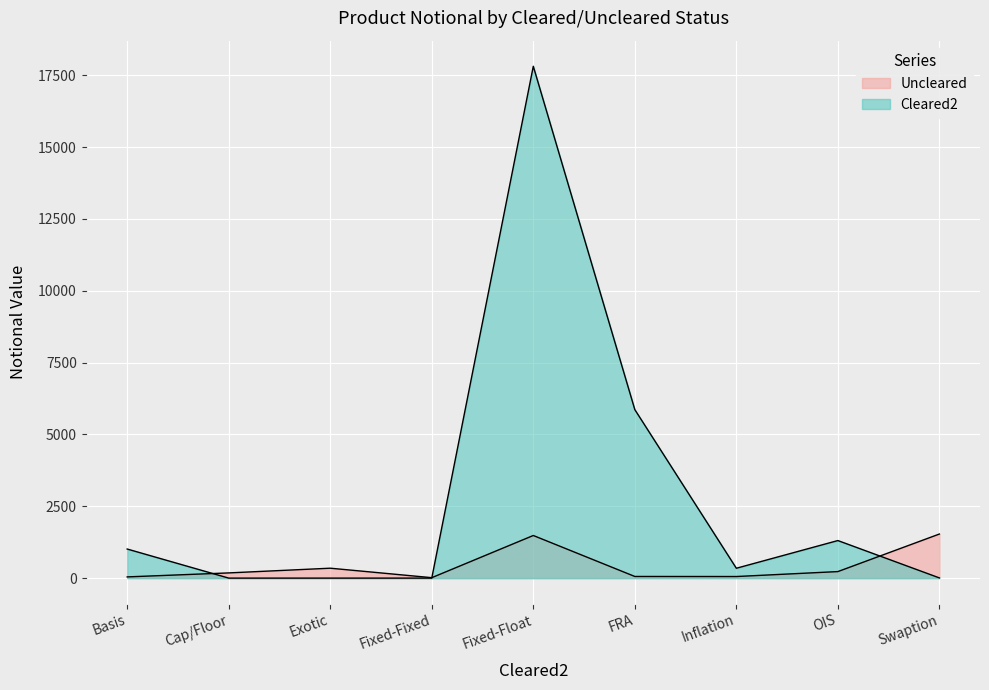

Reading right to left, what are all the values shown in this chart?

Cleared2: Swaption=7	OIS=1307	Inflation=343	FRA=5864	Fixed-Float=17814	Fixed-Fixed=0	Exotic=0	Cap/Floor=0	Basis=1012
Uncleared: Swaption=1534	OIS=227	Inflation=55	FRA=57	Fixed-Float=1483	Fixed-Fixed=15	Exotic=345	Cap/Floor=181	Basis=42